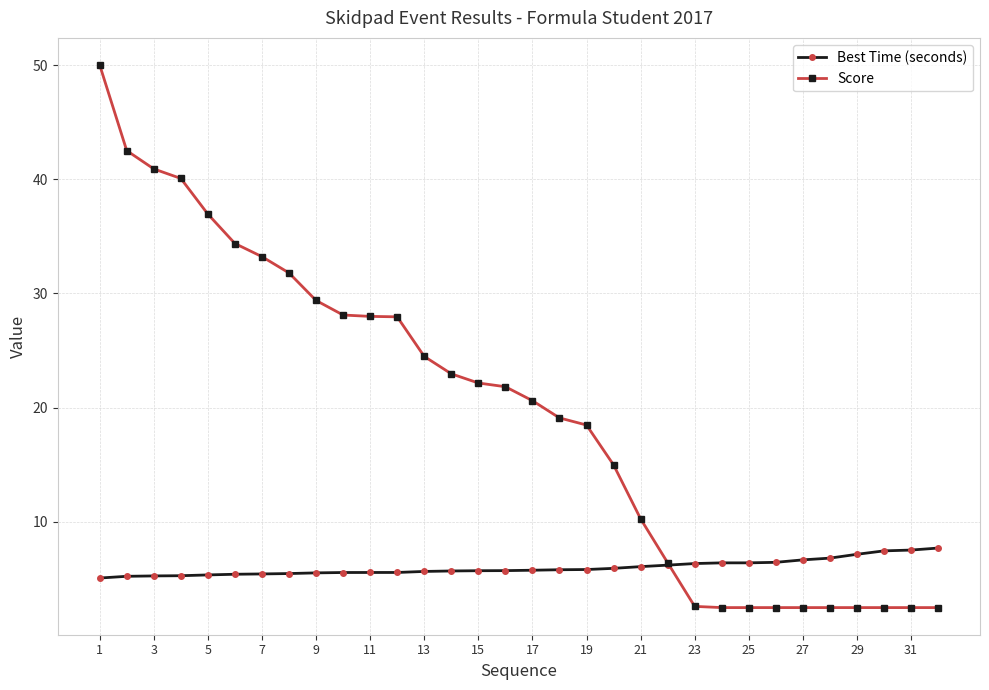

What is the maximum value for Score?

50.0